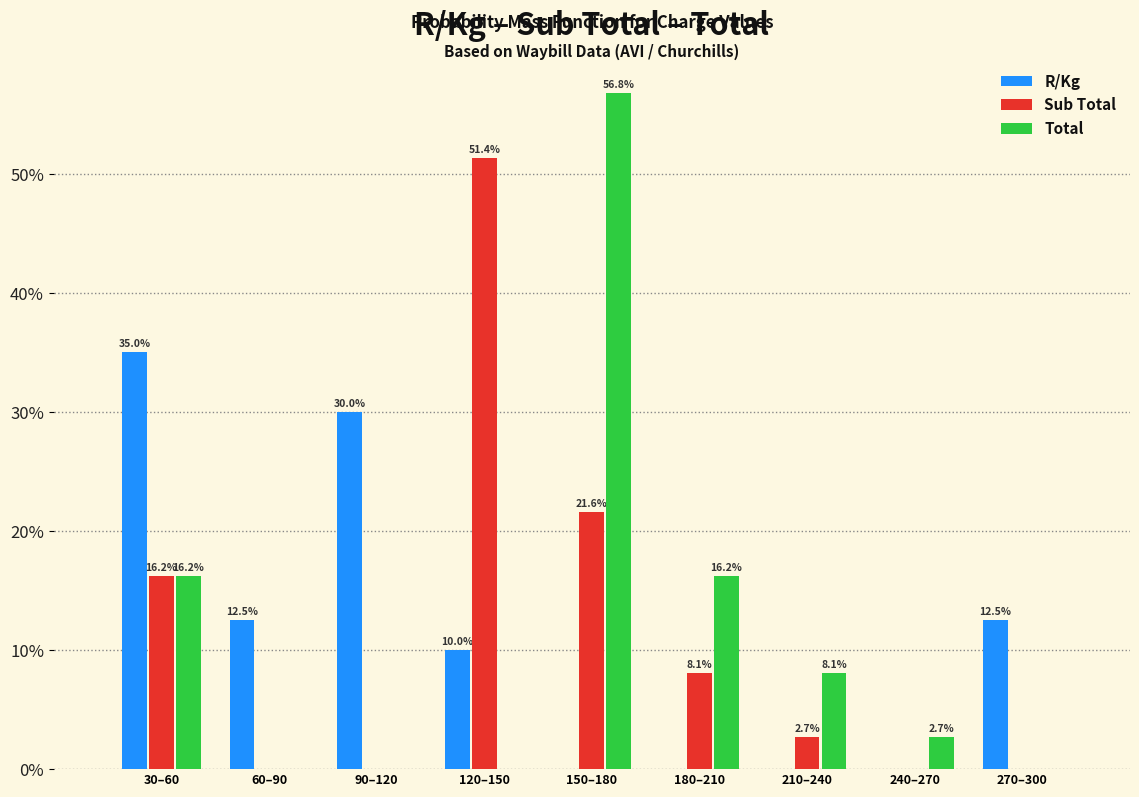

Reading left to right, transcribe all the data shown in this chart.

R/Kg: 30–60=35.0	60–90=12.5	90–120=30.0	120–150=10.0	150–180=0.0	180–210=0.0	210–240=0.0	240–270=0.0	270–300=12.5
Sub Total: 30–60=16.2	60–90=0.0	90–120=0.0	120–150=51.4	150–180=21.6	180–210=8.1	210–240=2.7	240–270=0.0	270–300=0.0
Total: 30–60=16.2	60–90=0.0	90–120=0.0	120–150=0.0	150–180=56.8	180–210=16.2	210–240=8.1	240–270=2.7	270–300=0.0